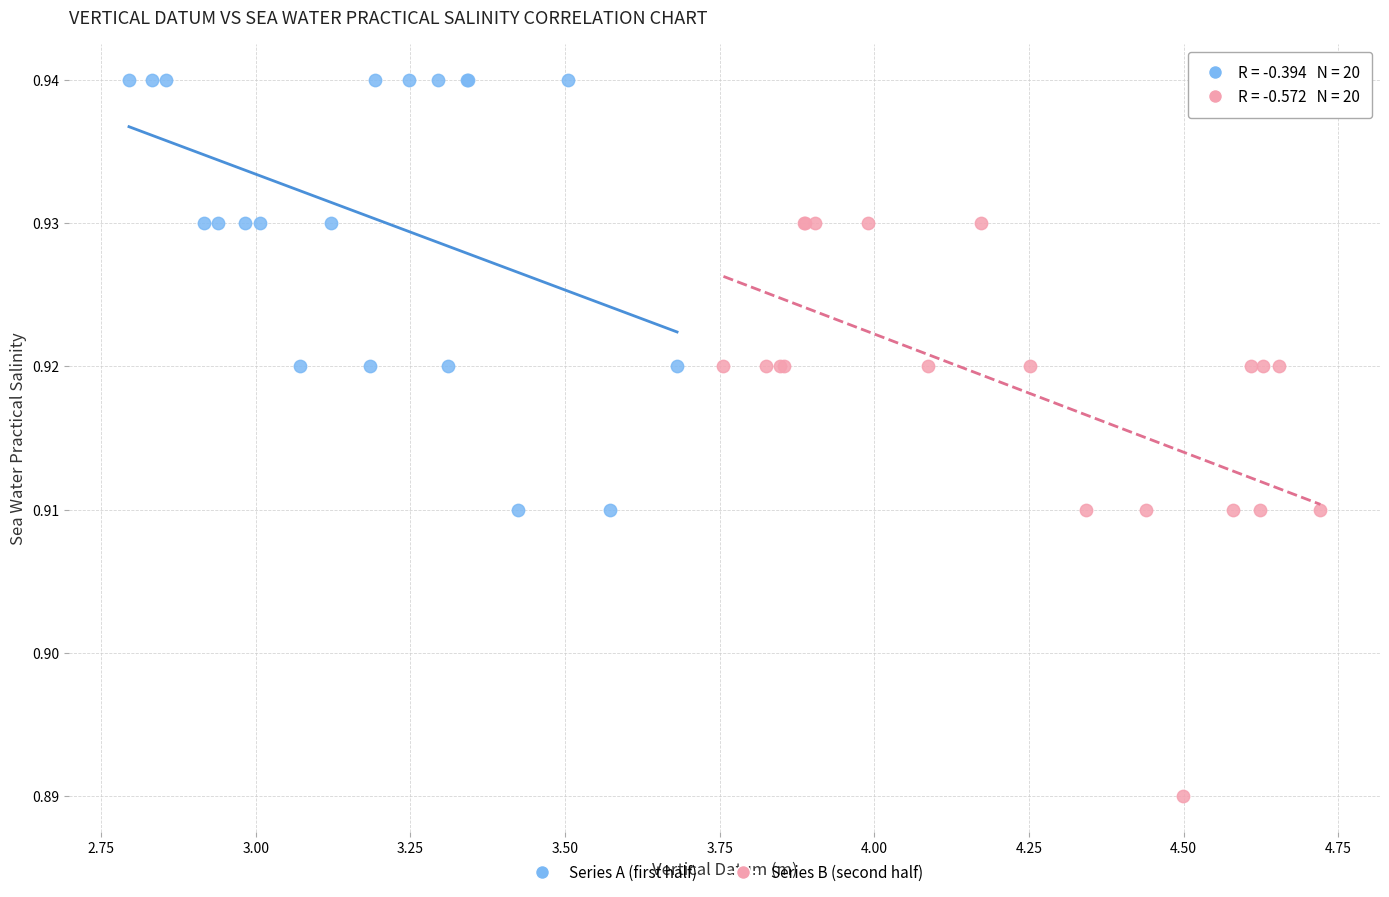

What are all the series names shown in the legend?

Series A (first half), Series B (second half)